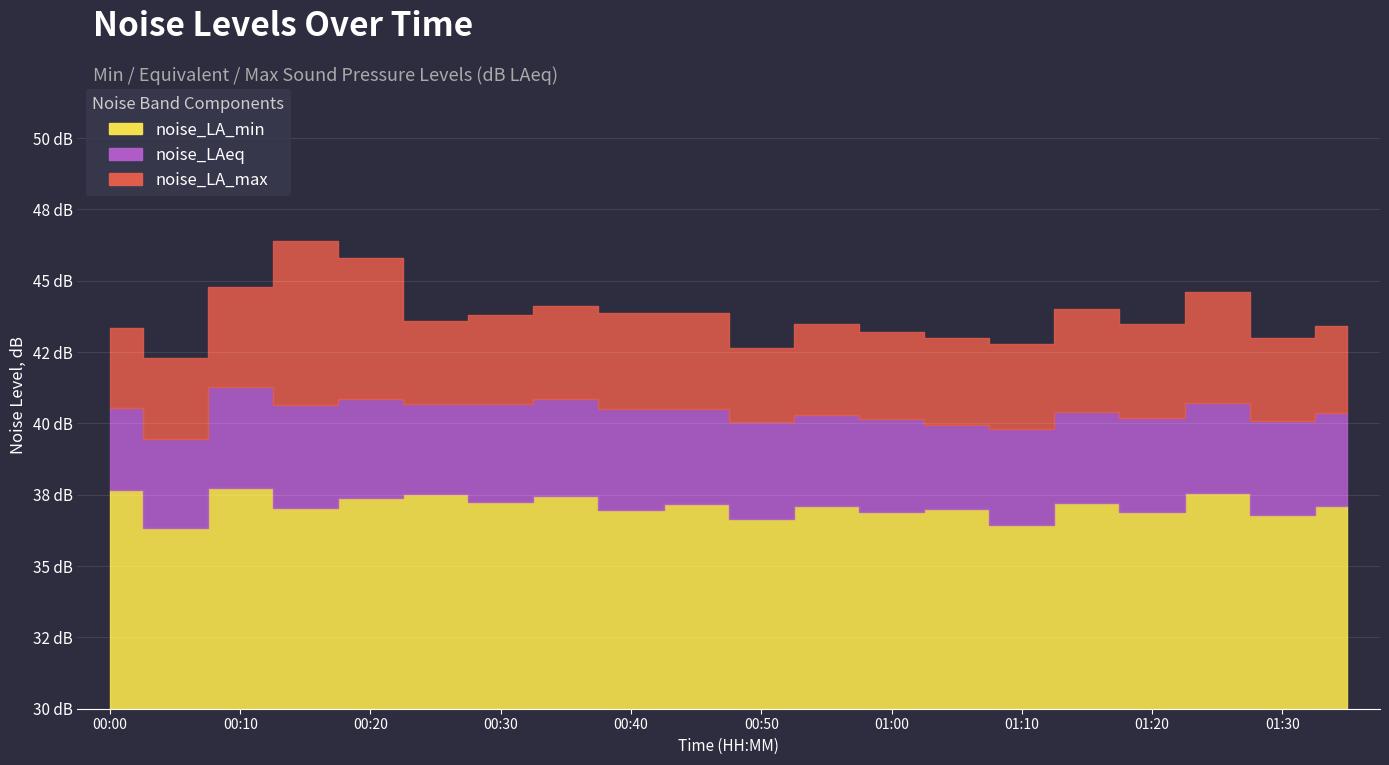

Which series changed the most between 00:00 and 00:40?

noise_LA_min